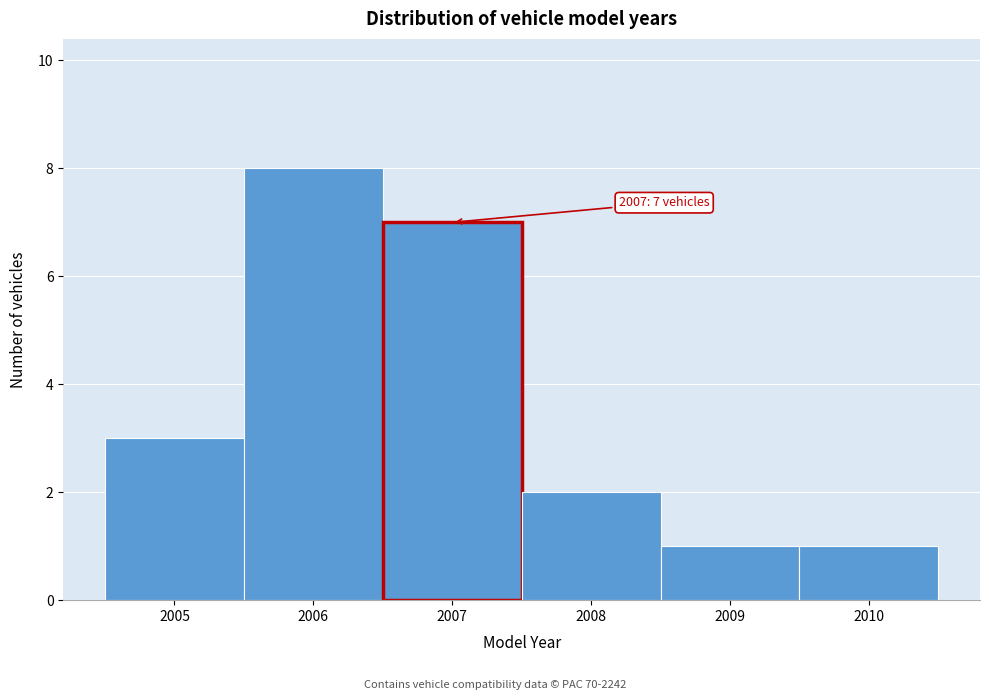

Over which range of the x-axis is the bar tallest?

2005.5 to 2006.5